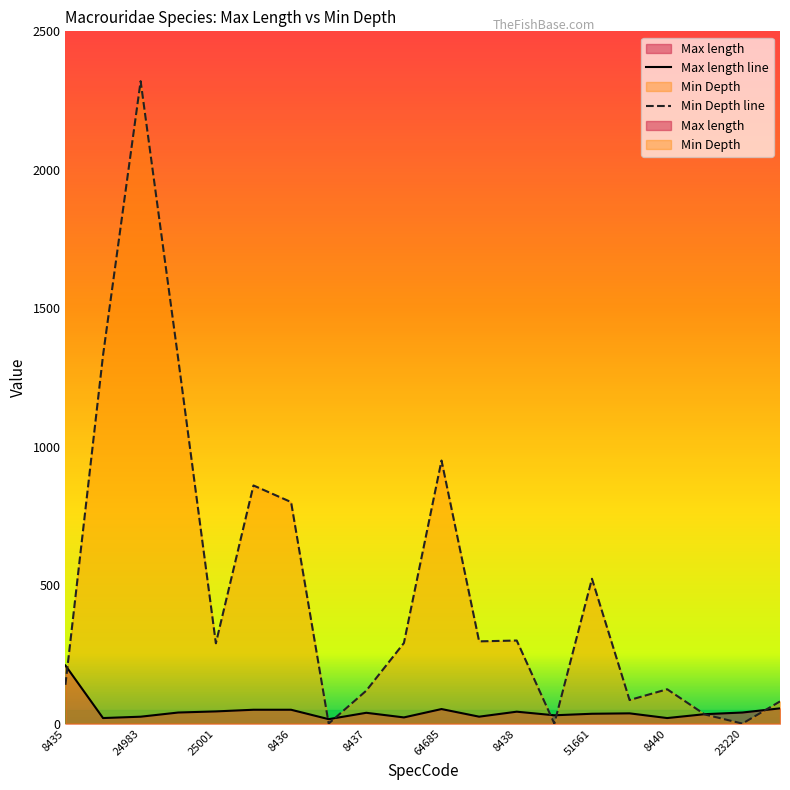

Reading left to right, list all the values displayed in this chart.

Max length: 210.0	20.0	24.9	40.0	44.0	50.0	50.0	16.0	39.0	22.3	52.5	25.0	43.0	30.0	35.5	37.0	20.0	34.0	40.0	55.0
Min Depth: 140.0	1330.0	2320.0	1316.0	290.0	860.0	800.0	0.0	119.0	291.0	950.0	297.0	300.0	0.0	523.0	85.0	124.0	33.0	0.0	80.0